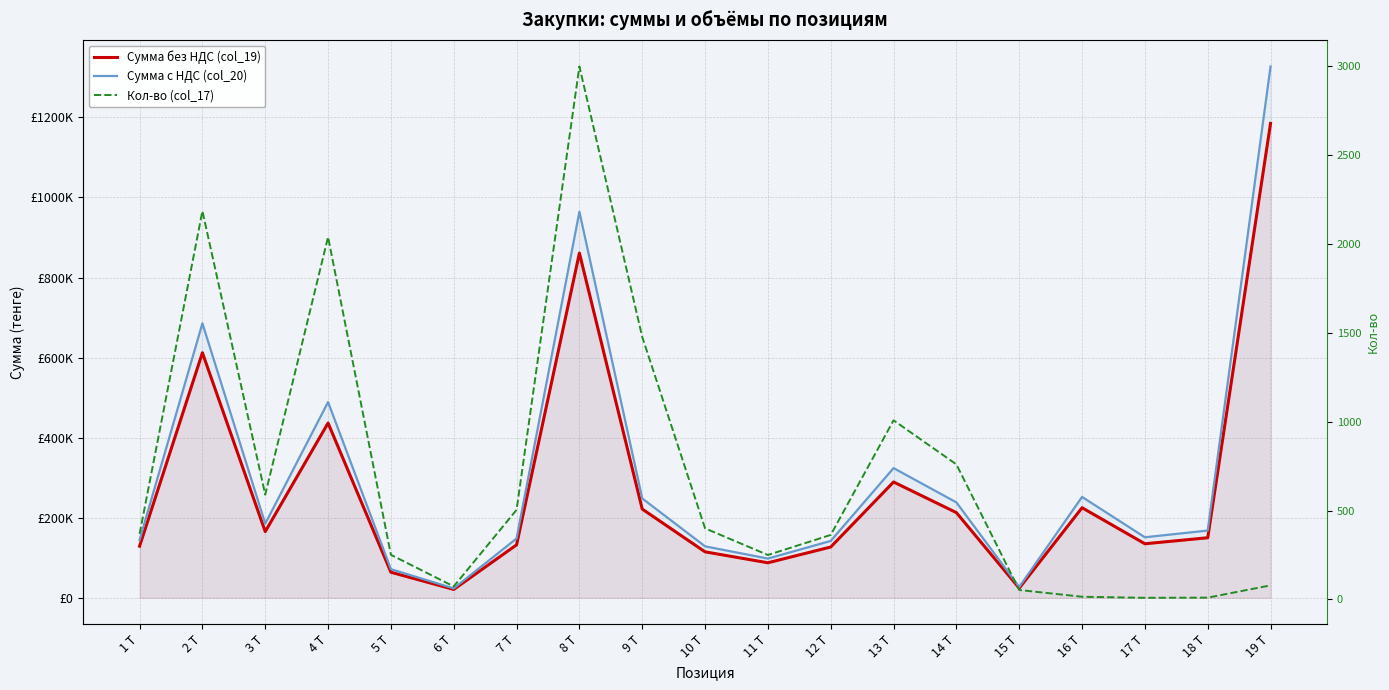

List the series in order of their peak value, lowest first.

Кол-во (col_17), Сумма без НДС (col_19), Сумма с НДС (col_20)